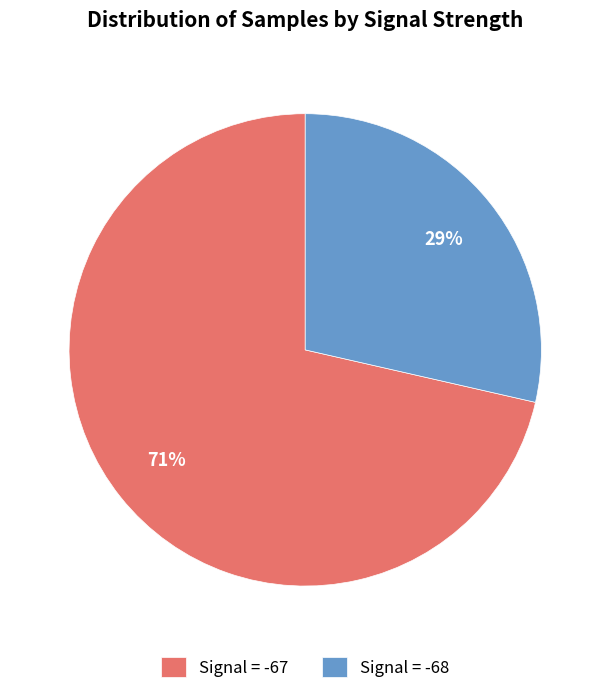

What is the ratio of the value at Signal = -68 to the value at Signal = -67?

0.4